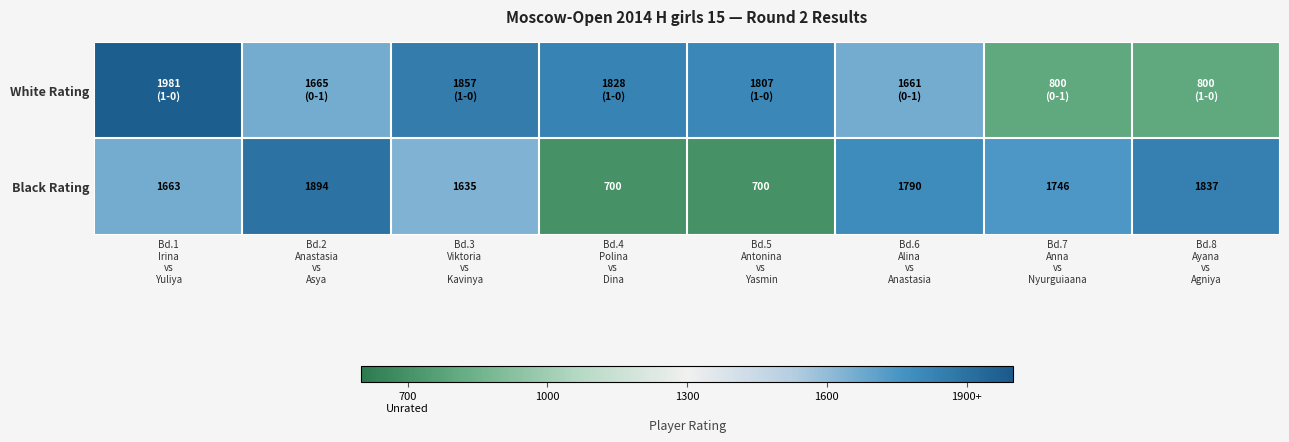

What is the sum of all Black Rating values?

11965